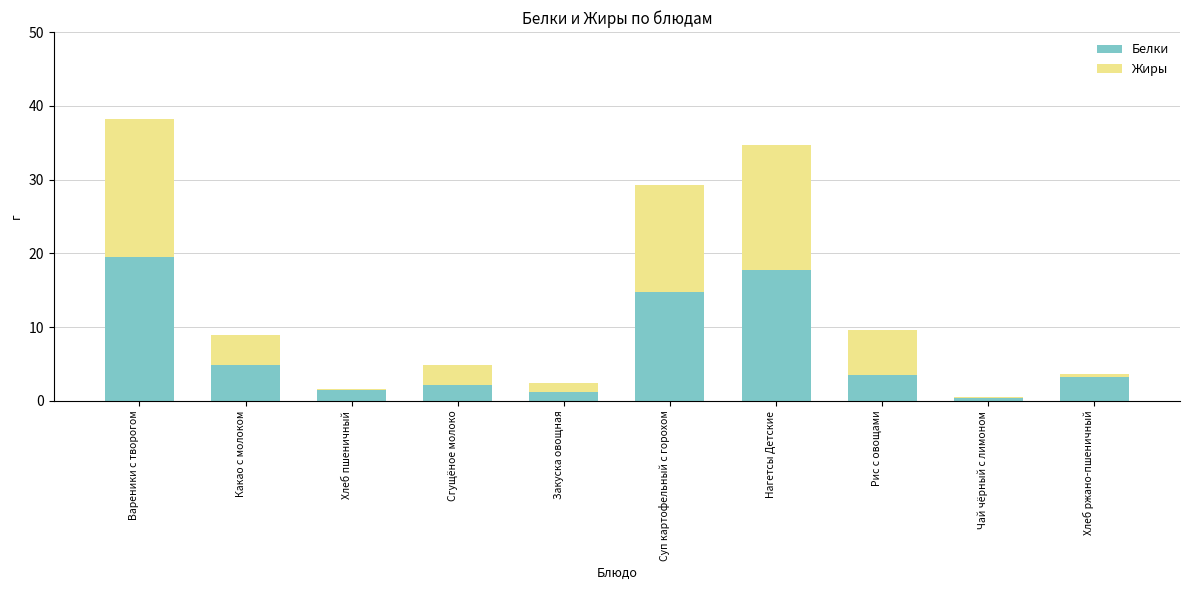

The Белки series shows 2.2 at Сгущёное молоко. True or false?

True